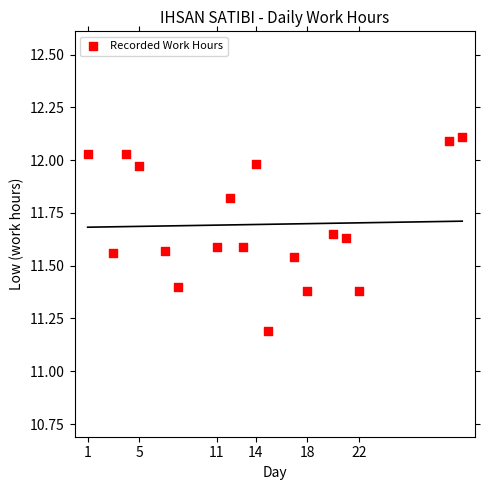

What is the range of X values (max minus min)?

29.0